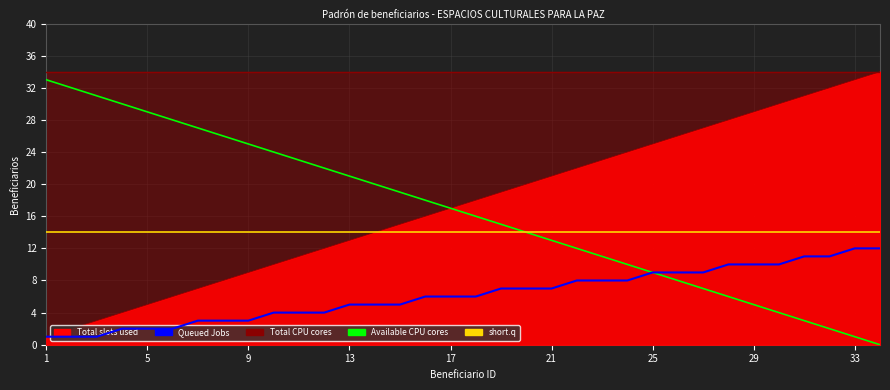

The Available CPU cores series shows 43 at 9. True or false?

False